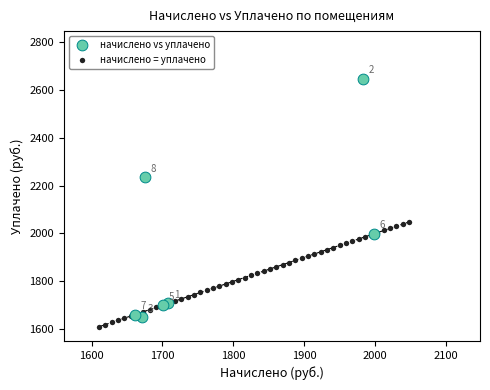

Which series has the widest spread of Y values?

начислено vs уплачено